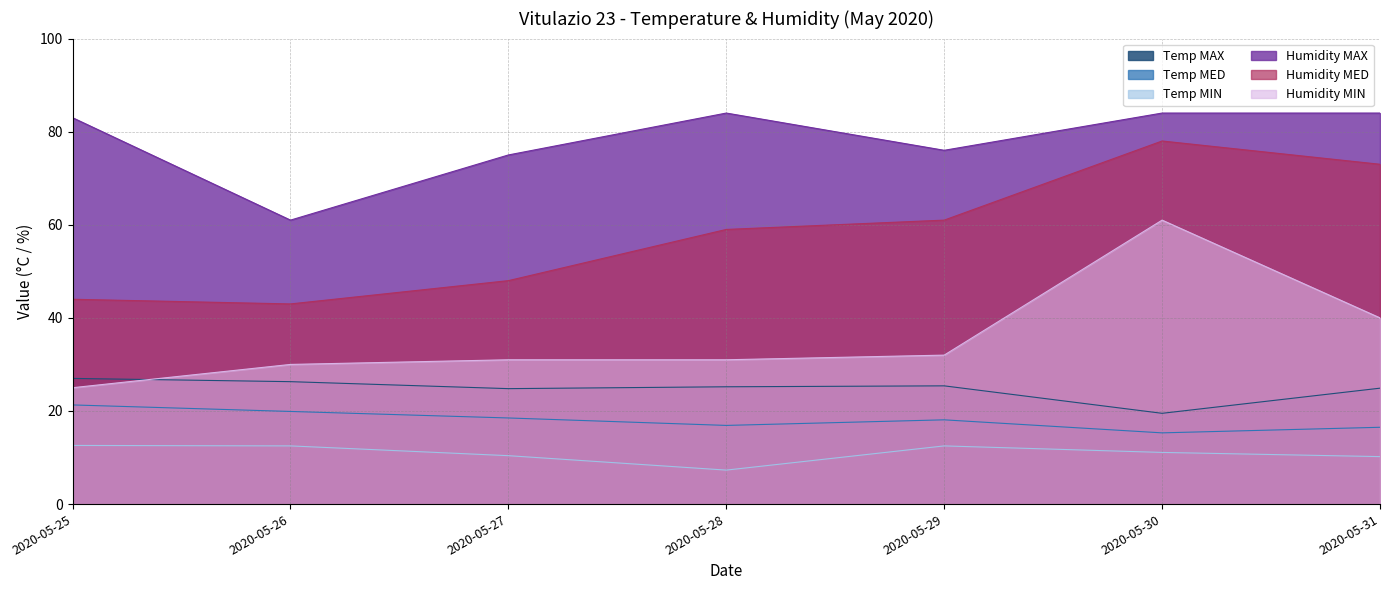

True or false: Temp MAX and Humidity MED intersect in this chart.

False